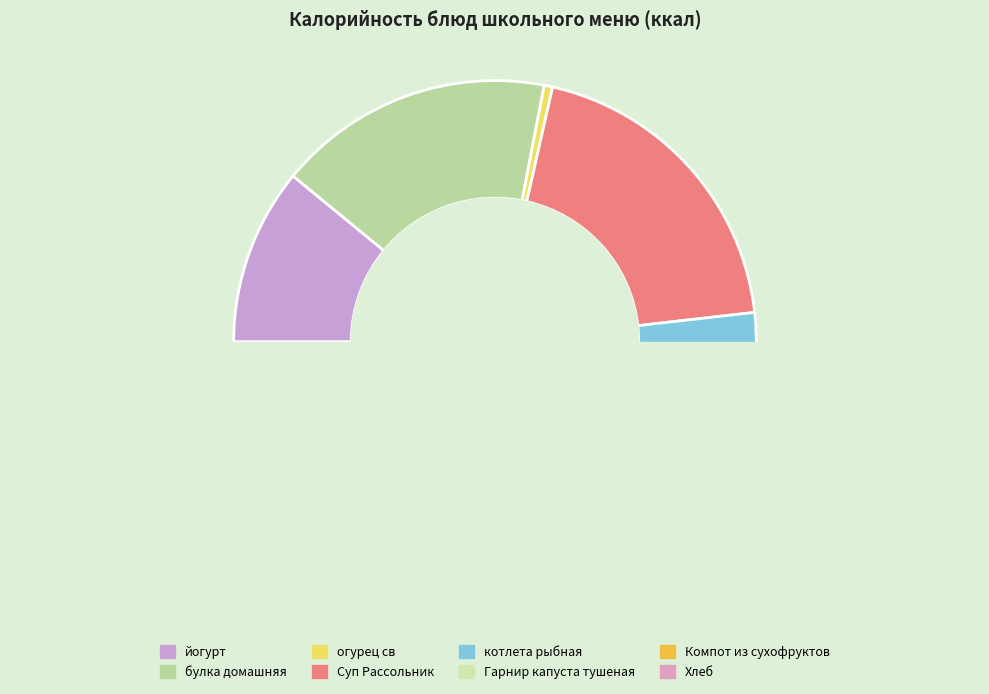

What is the smallest slice in the pie chart?

огурец св